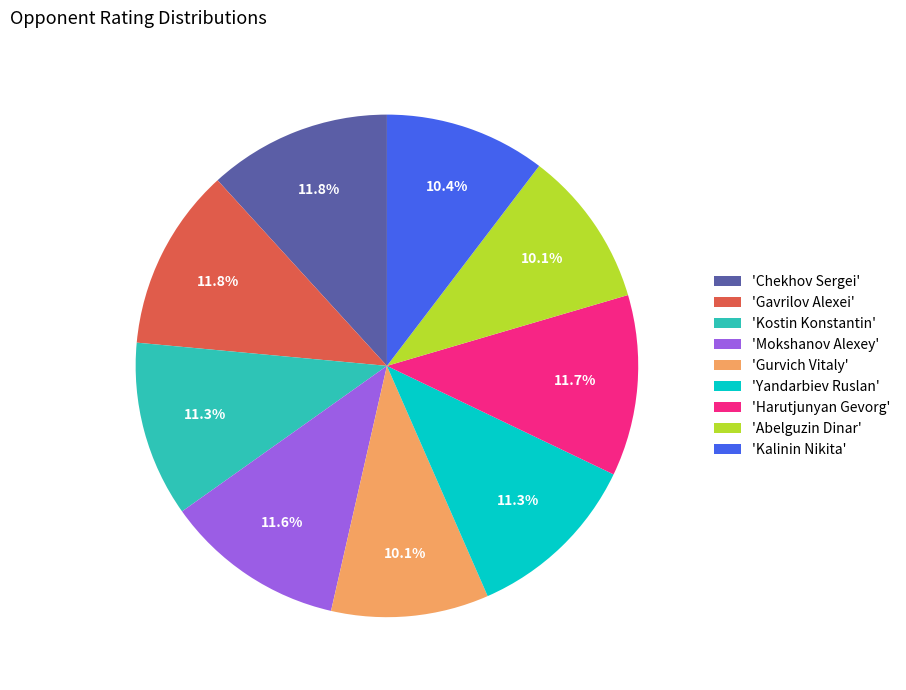

Combined, what portion of the pie is 'Kostin Konstantin' and 'Mokshanov Alexey'?

22.9%